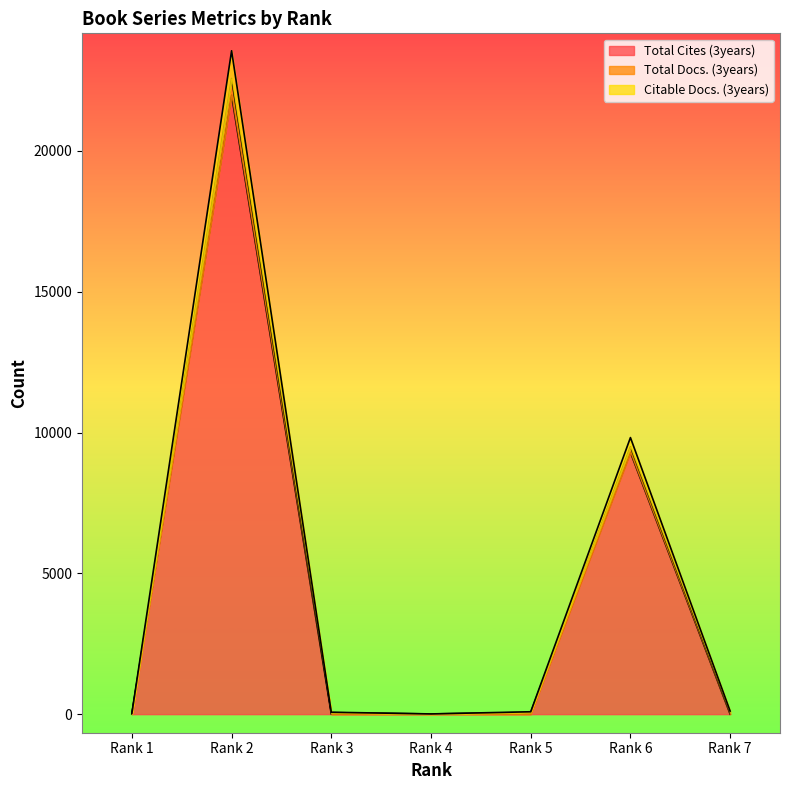

Where is Citable Docs. (3years) nearest to the value 11288?

Rank 6